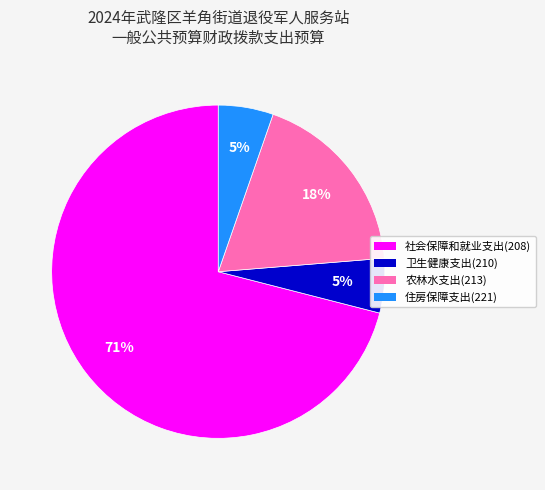

To the nearest percent, what portion does 农林水支出(213) represent?

18%